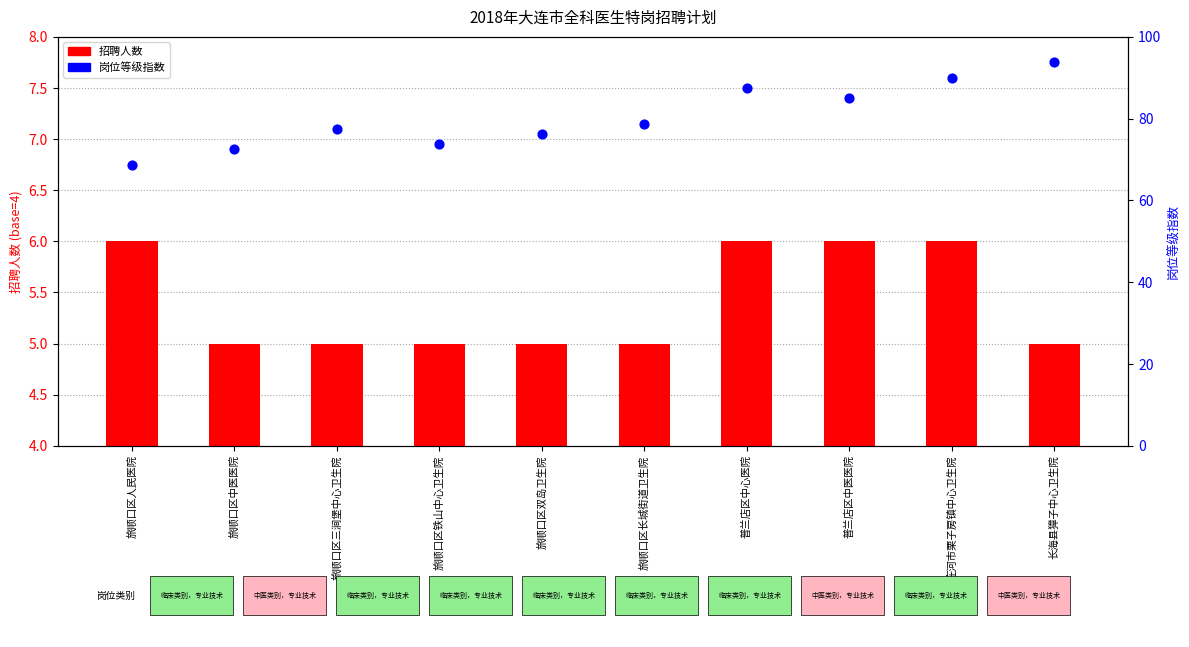

At which category is the sum across all series the highest?

长海县獐子中心卫生院